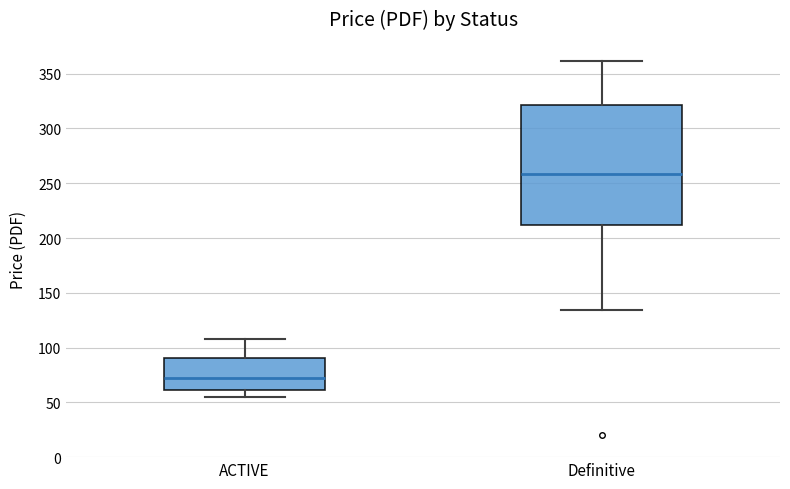

Reading left to right, read every box against the y-axis: the position of its median line, the range the box covers, and the ends of its whiskers. The values are not printed on the chart, so give them approximately, as read against the axis.

ACTIVE: median 75, box 60 to 90, whiskers 55 to 110
Definitive: median 260, box 210 to 320, whiskers 135 to 360